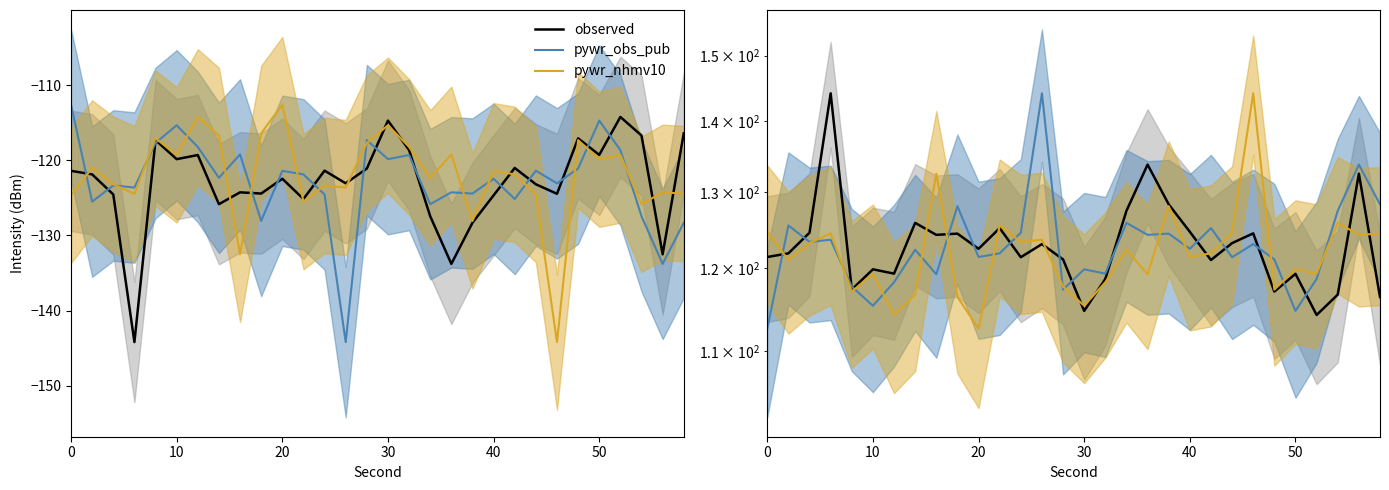

How many interior local valleys does the pywr_nhmv10 series have?

11